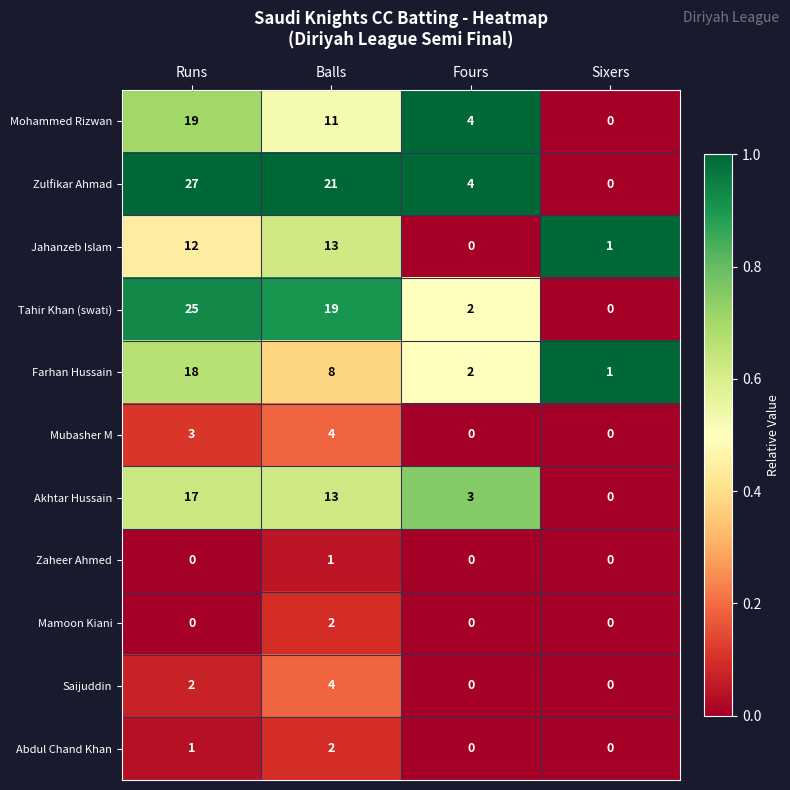

Count the number of categories in the chart.

4